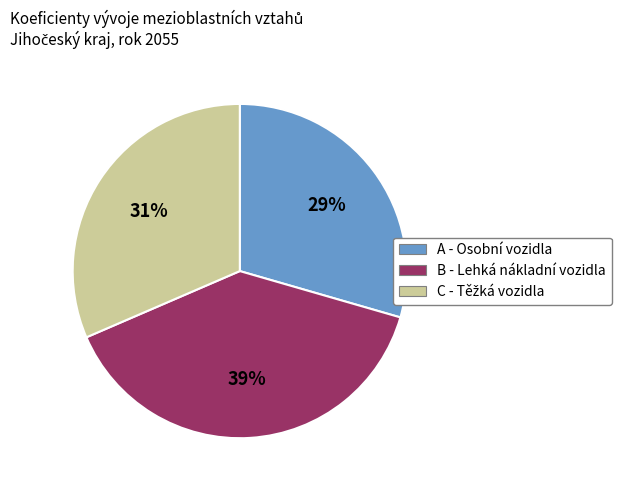

To the nearest percent, what is the difference between the largest and smallest slice percentages?

10%